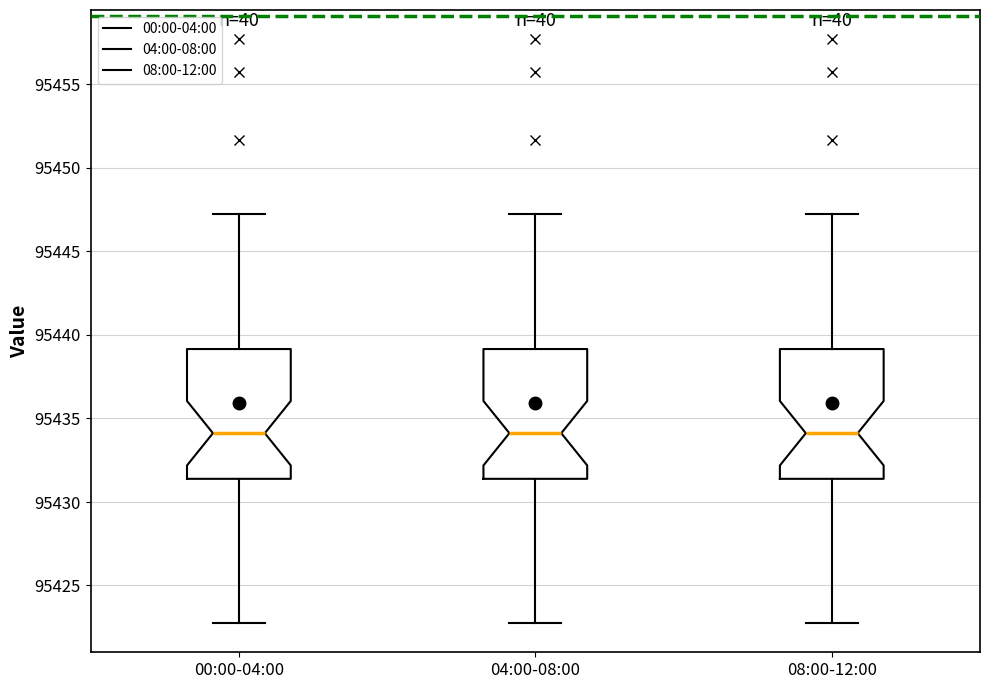

Where is the lower edge of the box for 04:00-08:00 on the y-axis? The values are not printed on the chart, so give them approximately, as read against the axis.

95431.5